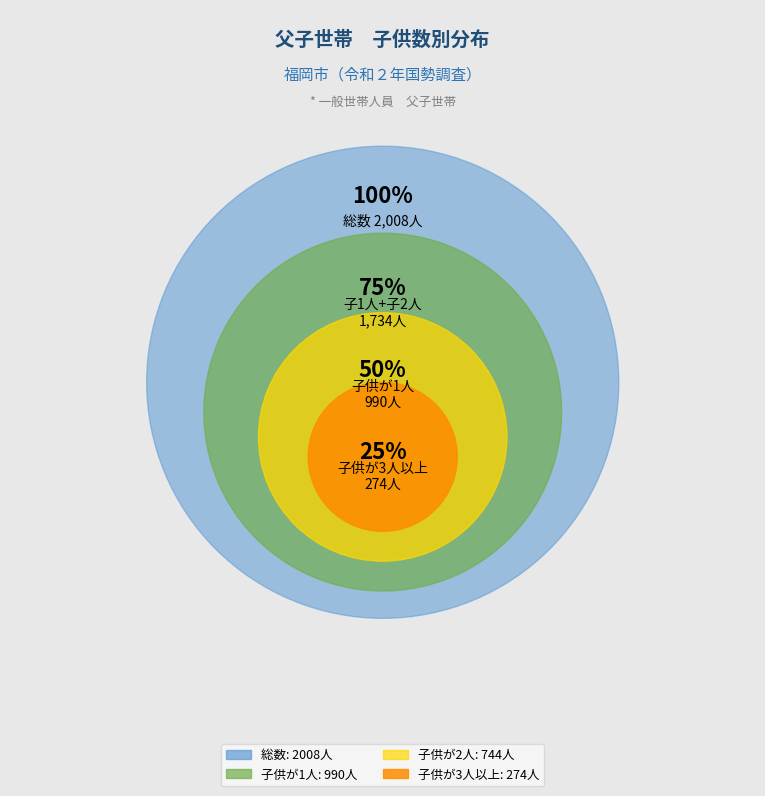

What is the change in value from 1_子供が1人 to 2_子供が2人?

-246